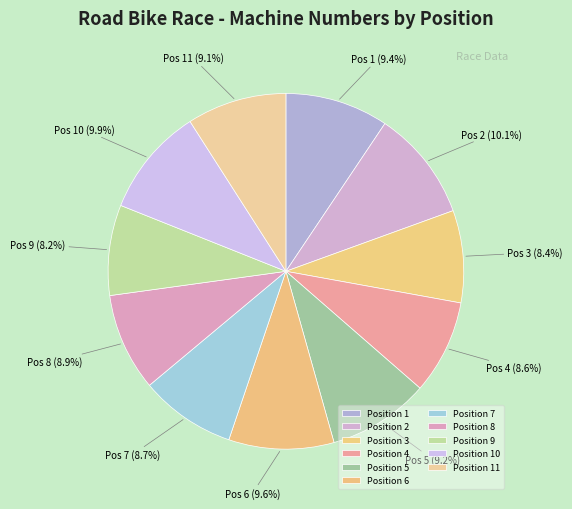

How many slices are in this pie chart?

11